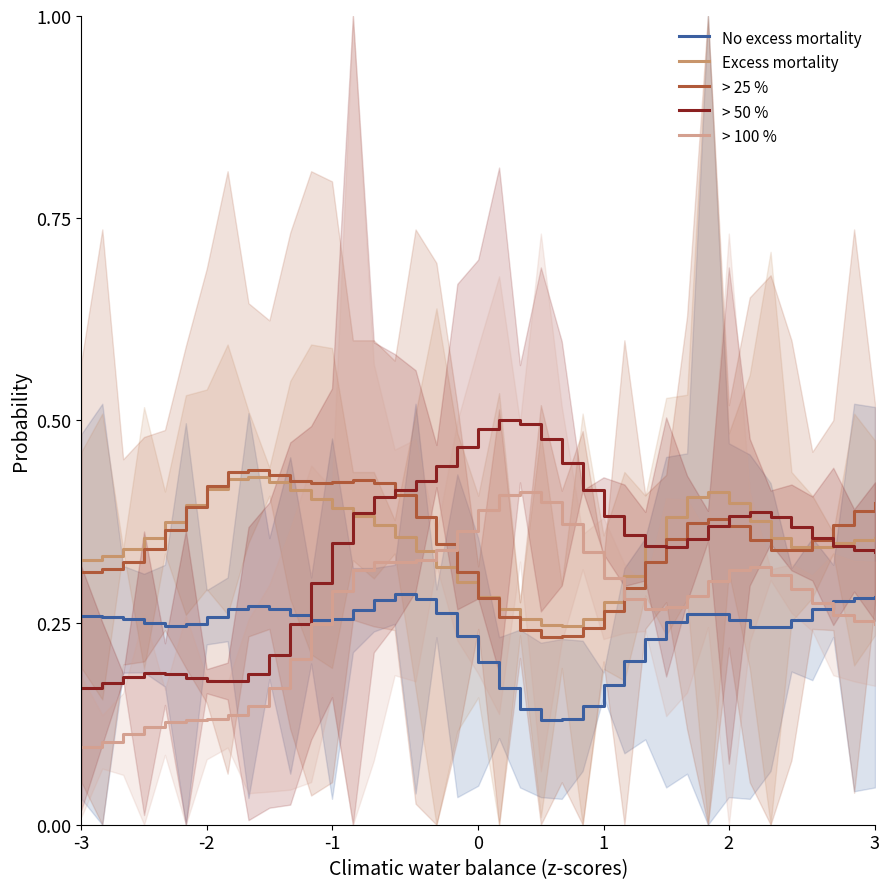

What is the difference between the second highest and second lowest values in the > 50 % series?

0.3